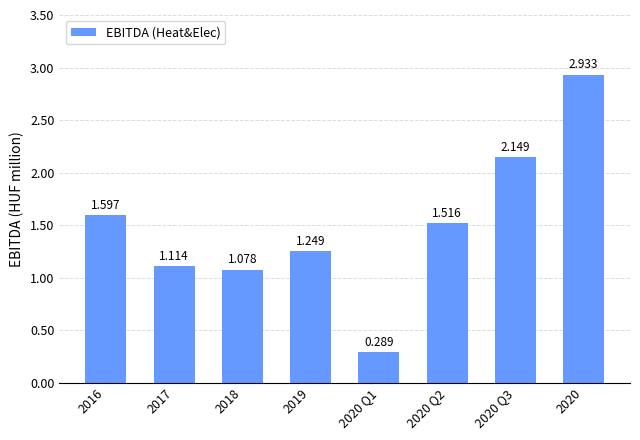

At which category does the chart reach its peak across all series?

2020